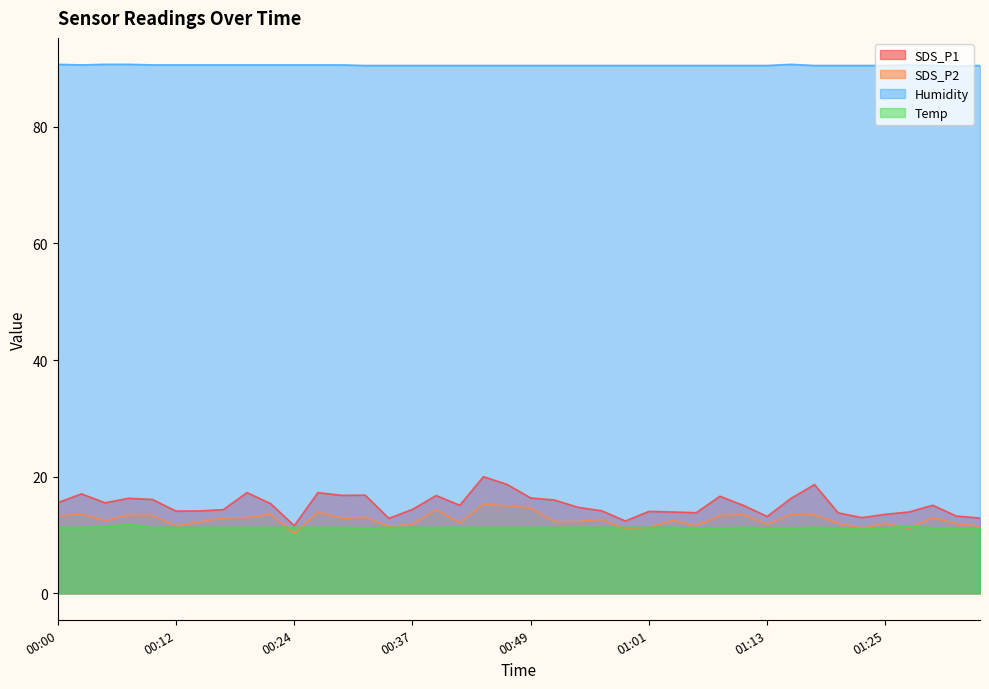

Which series has the largest total across all categories?

Humidity